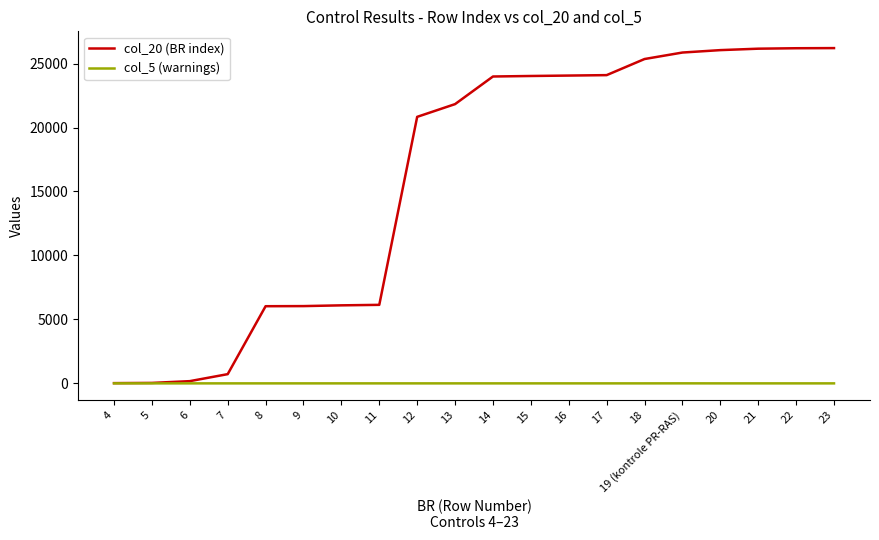

What position from the right is 17?

7